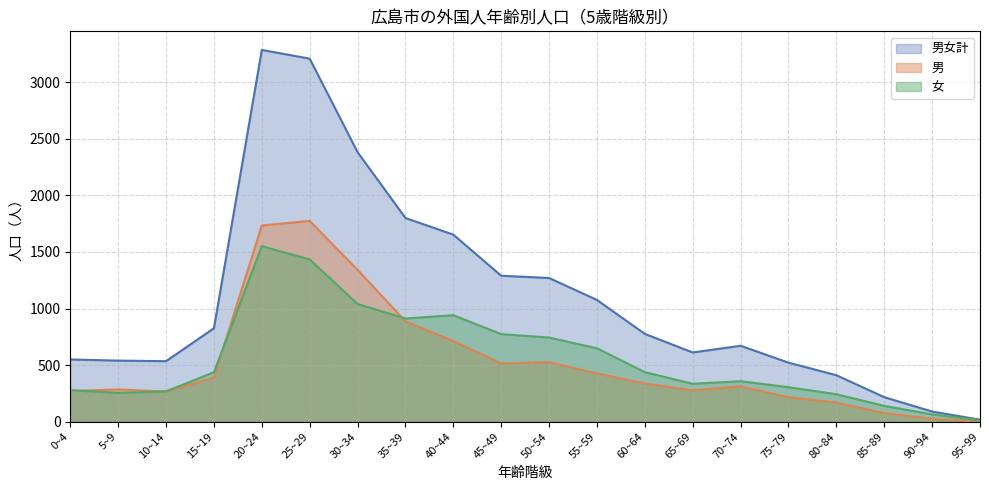

At which category does 女 reach its first local valley?

5~9